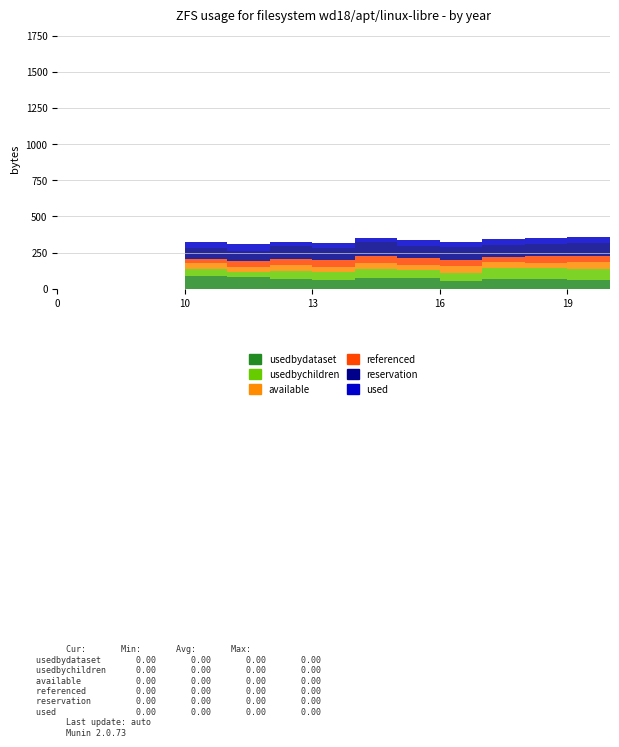

How many values in usedbychildren are above zero?

11